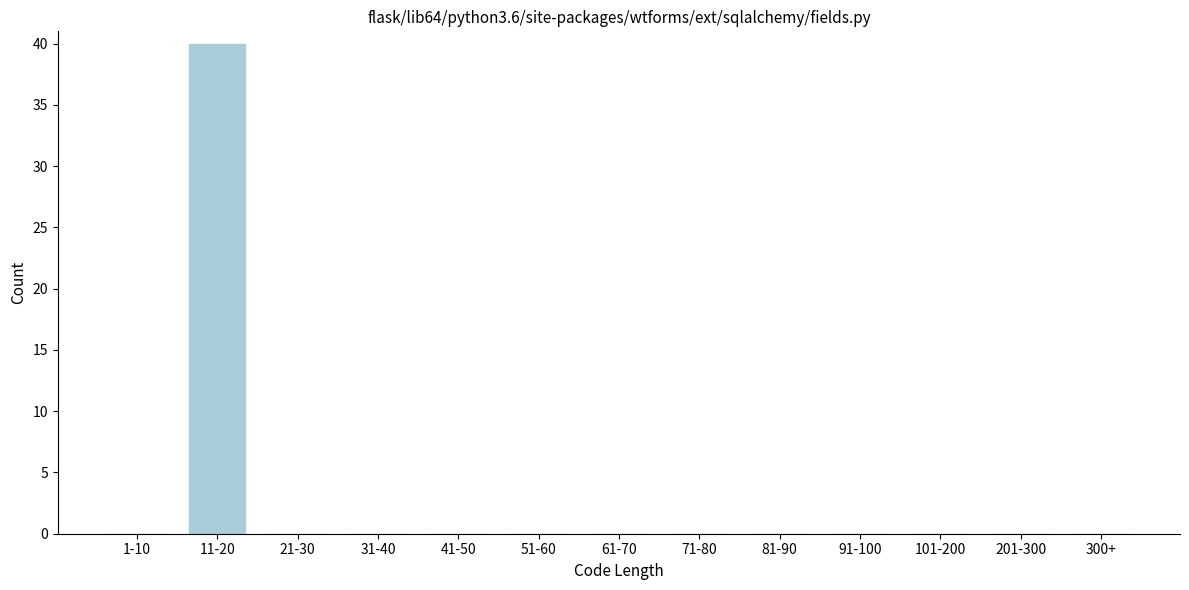

Reading left to right, extract all data points from this chart.

1-10=0	11-20=40	21-30=0	31-40=0	41-50=0	51-60=0	61-70=0	71-80=0	81-90=0	91-100=0	101-200=0	201-300=0	300+=0